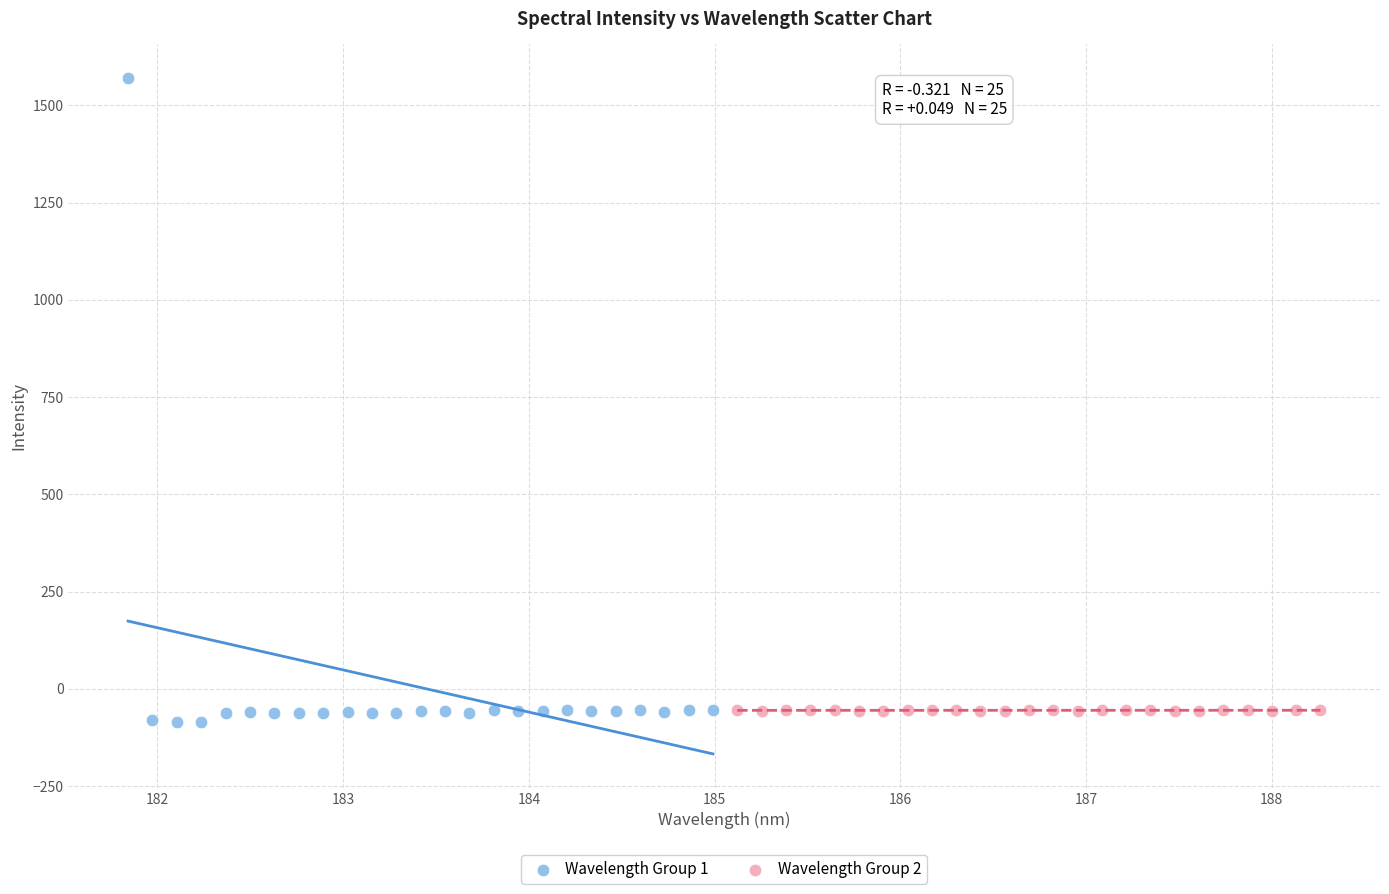

Which series has the largest Y range (max minus min)?

Wavelength Group 1